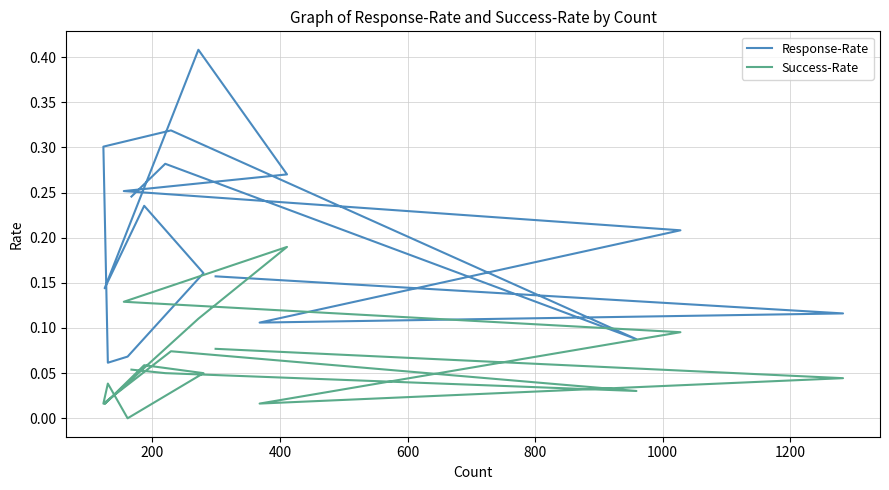

Does the chart display data point markers on the line(s)?

No